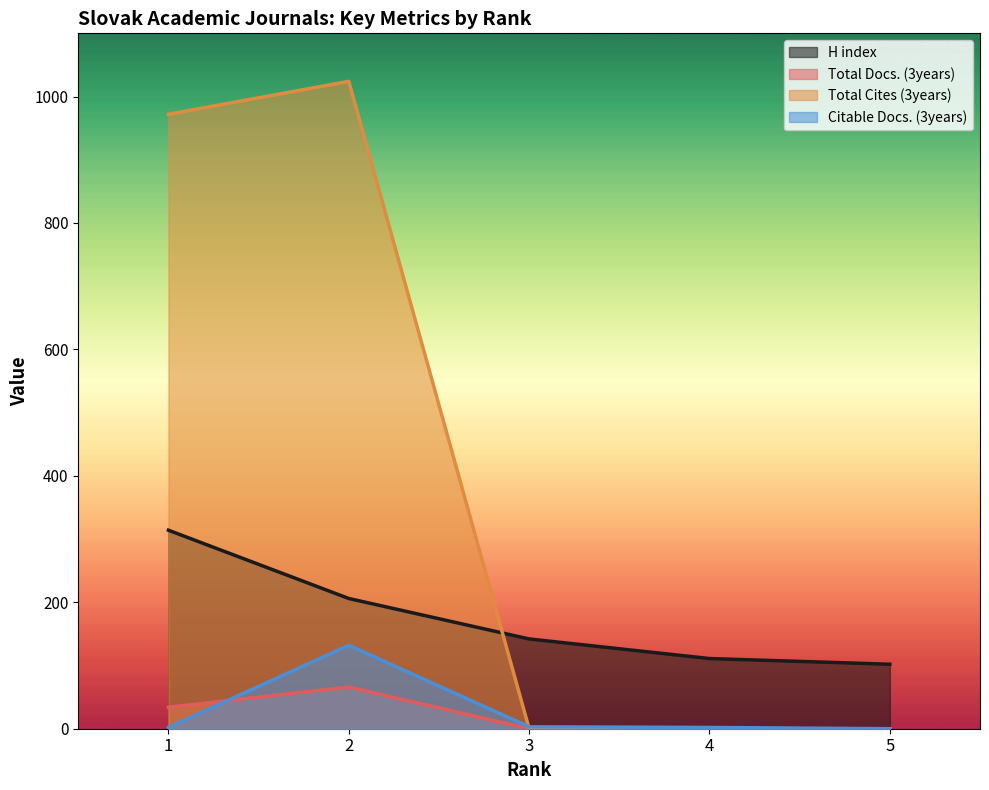

What is the total value across all series at 5?

102